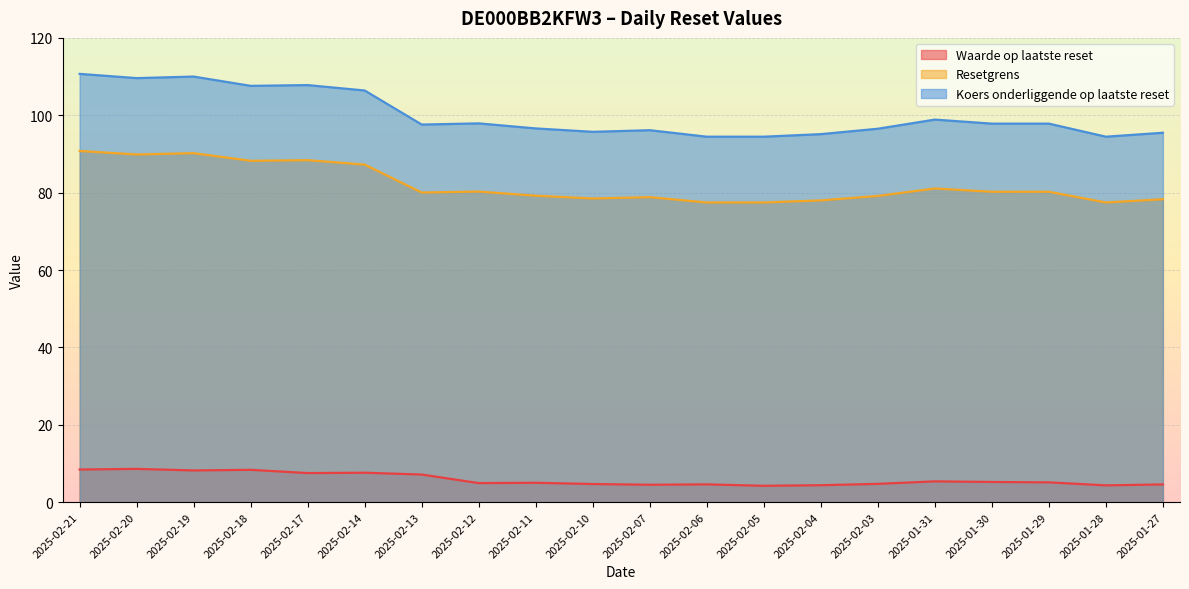

Is the value of Koers onderliggende op laatste reset at 2025-02-13 greater than the value of Waarde op laatste reset at 2025-02-12?

Yes